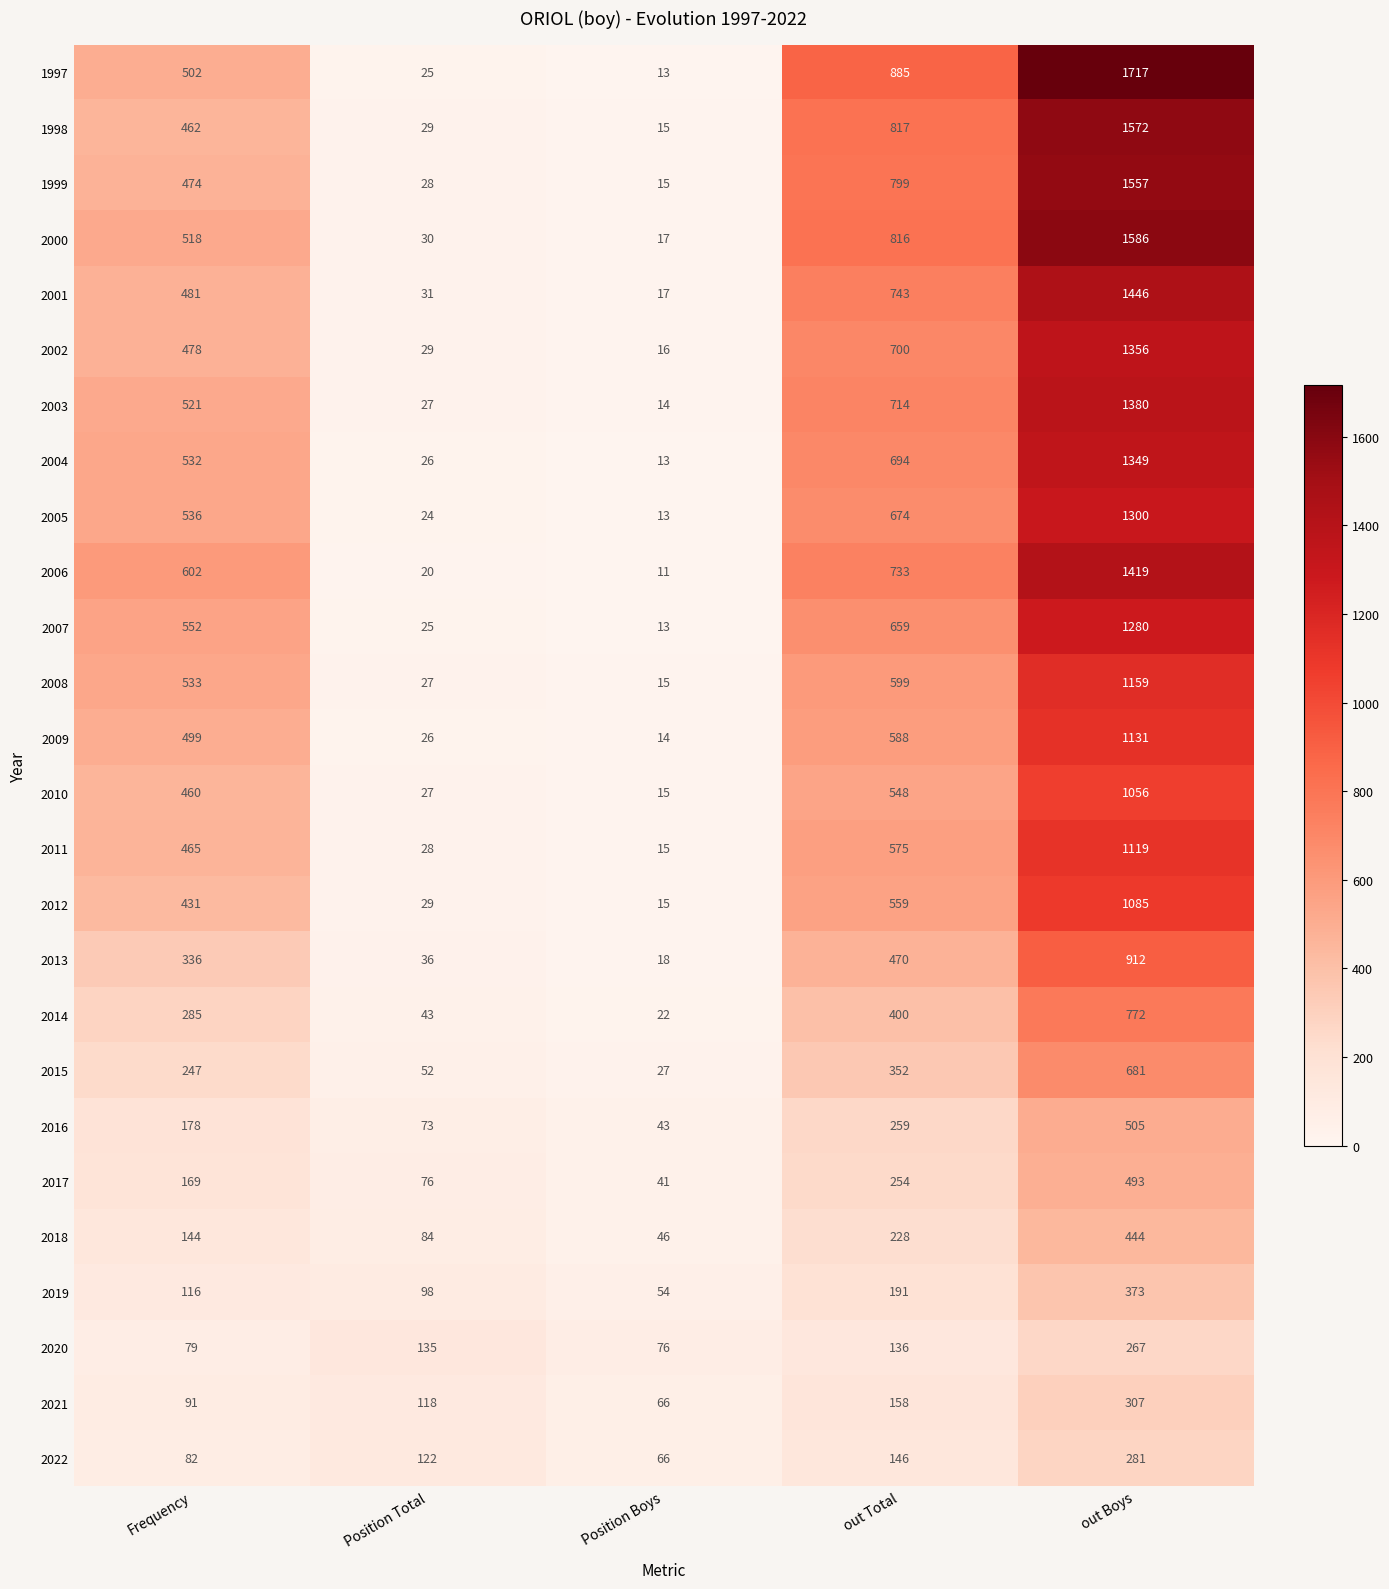

The value of 2015 at Position Total is 52. True or false?

True